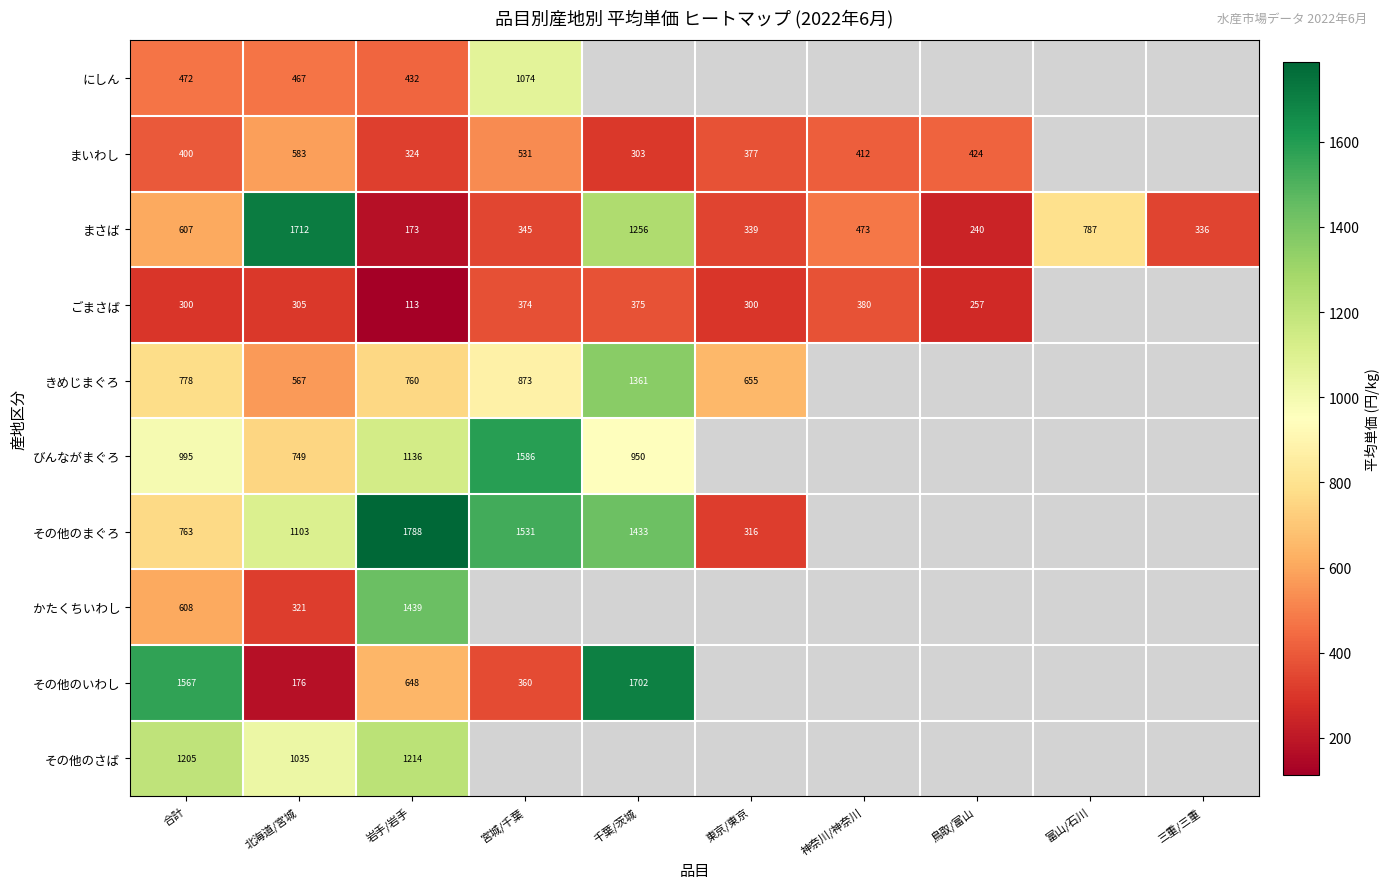

Is the value of にしん at 北海道/宮城 greater than the value of まさば at 岩手/岩手?

Yes